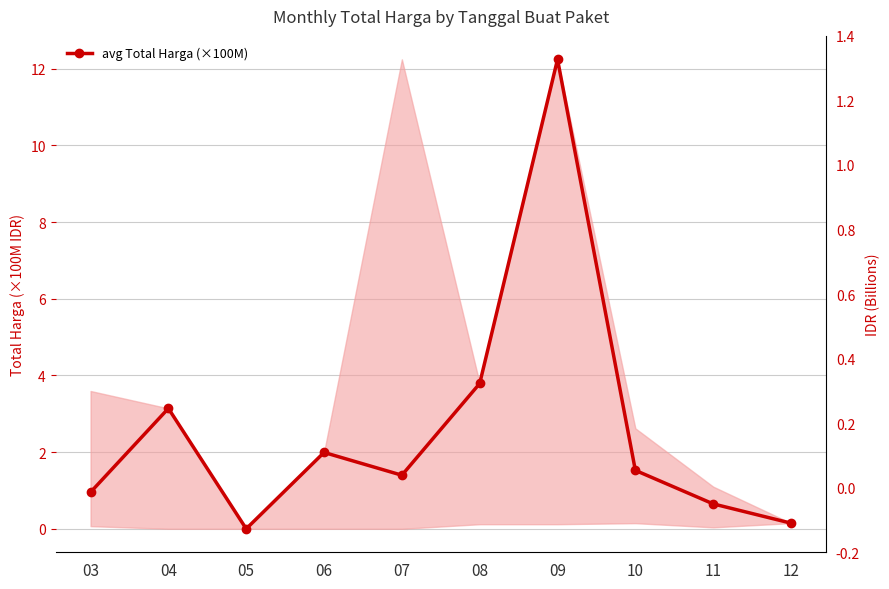

At which label is the value closest to 6?

08